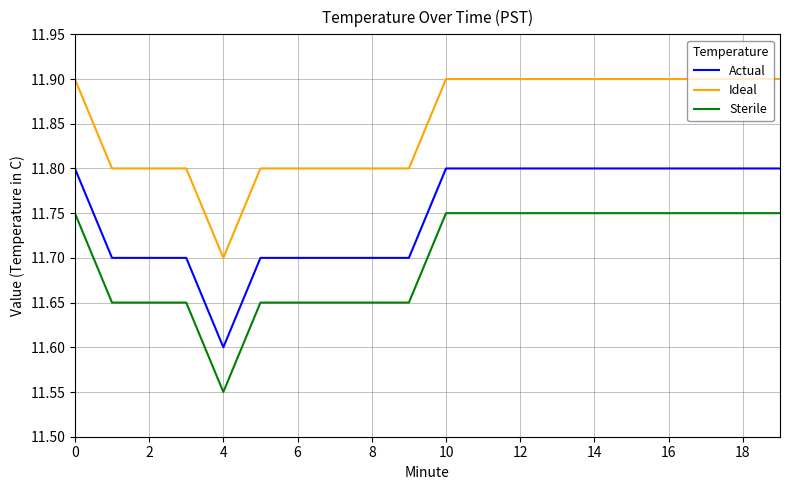

What is the highest value of the Ideal series?

11.9